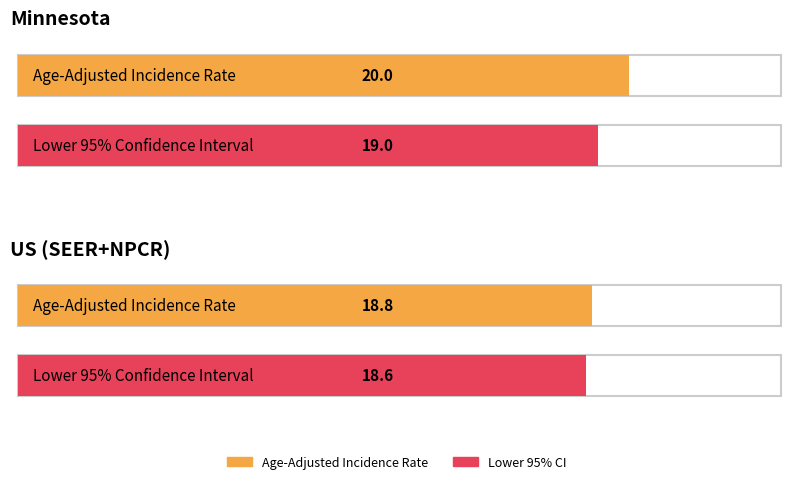

Between US (SEER+NPCR) and Minnesota, which is larger?

Minnesota